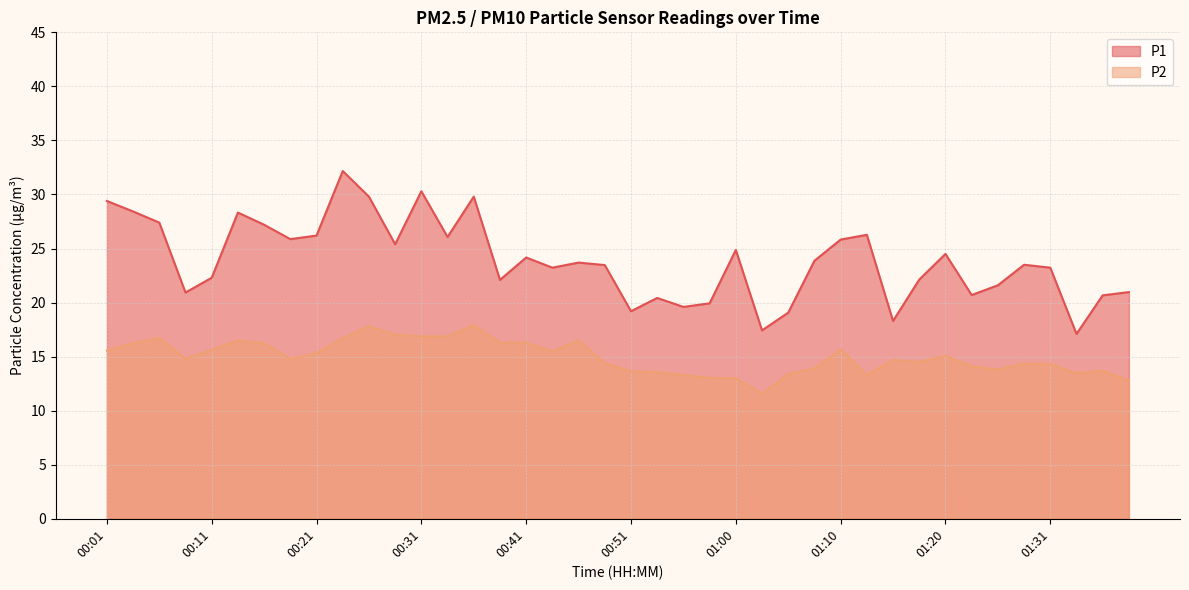

Reading left to right, transcribe all the data shown in this chart.

P1: 00:01=29.4	00:03=28.4	00:06=27.4	00:08=20.9	00:11=22.3	00:13=28.3	00:16=27.2	00:18=25.9	00:21=26.2	00:23=32.2	00:26=29.8	00:28=25.4	00:31=30.3	00:33=26.1	00:36=29.8	00:38=22.1	00:41=24.2	00:43=23.2	00:46=23.7	00:48=23.5	00:51=19.2	00:53=20.4	00:56=19.6	00:58=19.9	01:00=24.9	01:03=17.4	01:05=19.1	01:08=23.9	01:10=25.8	01:13=26.3	01:15=18.3	01:18=22.1	01:20=24.5	01:23=20.7	01:26=21.6	01:28=23.5	01:31=23.2	01:33=17.1	01:36=20.7	01:38=21.0
P2: 00:01=15.6	00:03=16.2	00:06=16.7	00:08=14.8	00:11=15.6	00:13=16.5	00:16=16.2	00:18=14.8	00:21=15.3	00:23=16.7	00:26=17.8	00:28=17.0	00:31=16.9	00:33=16.9	00:36=17.9	00:38=16.3	00:41=16.3	00:43=15.5	00:46=16.5	00:48=14.4	00:51=13.6	00:53=13.6	00:56=13.3	00:58=13.0	01:00=13.0	01:03=11.6	01:05=13.4	01:08=13.9	01:10=15.7	01:13=13.3	01:15=14.7	01:18=14.5	01:20=15.1	01:23=14.1	01:26=13.8	01:28=14.4	01:31=14.3	01:33=13.5	01:36=13.7	01:38=12.8